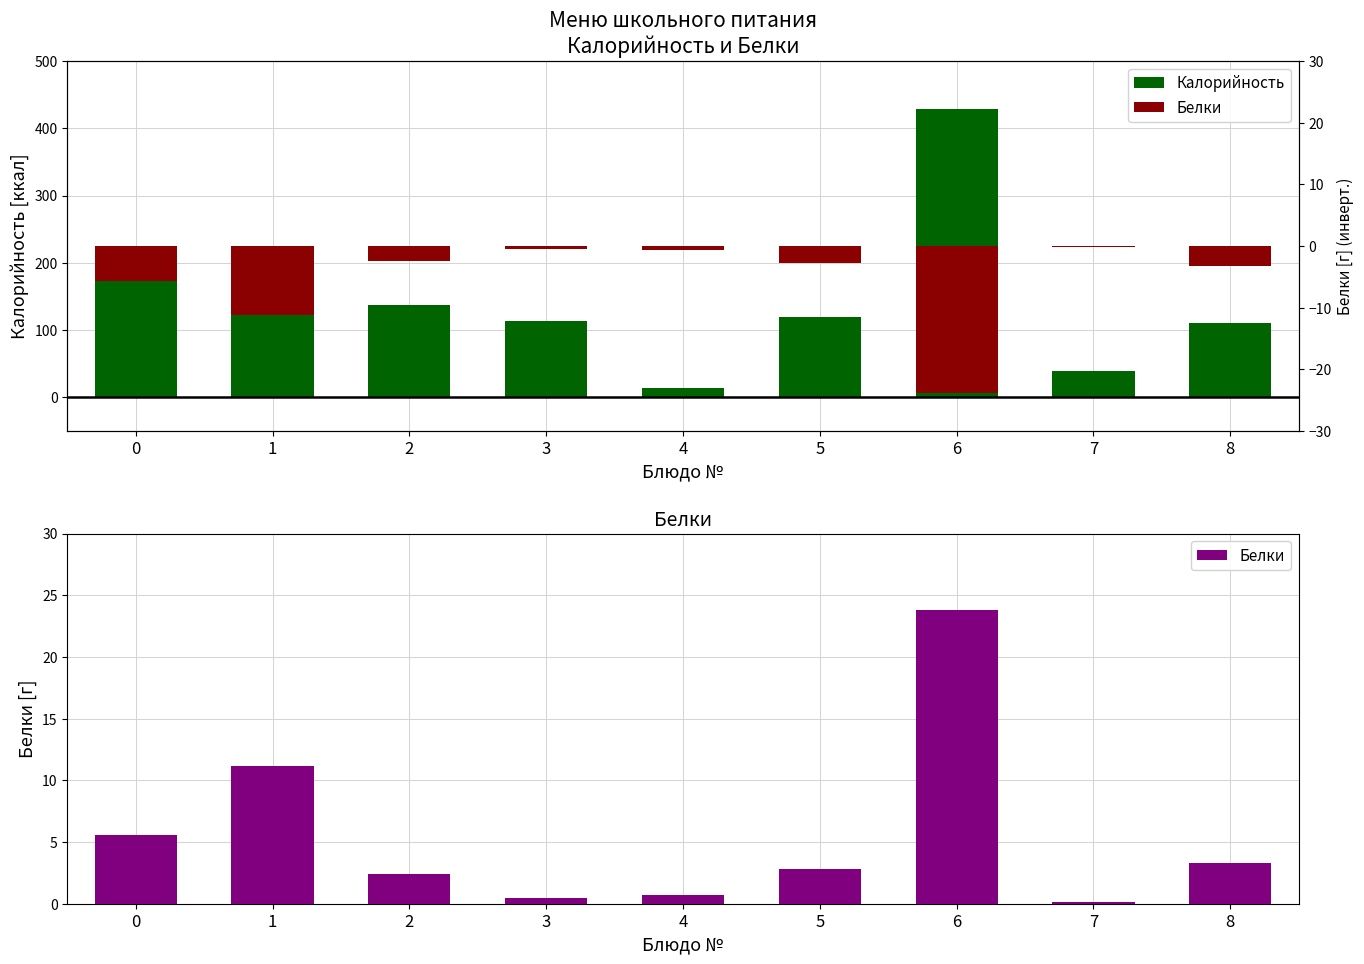

At which label does Калорийность reach its peak?

6